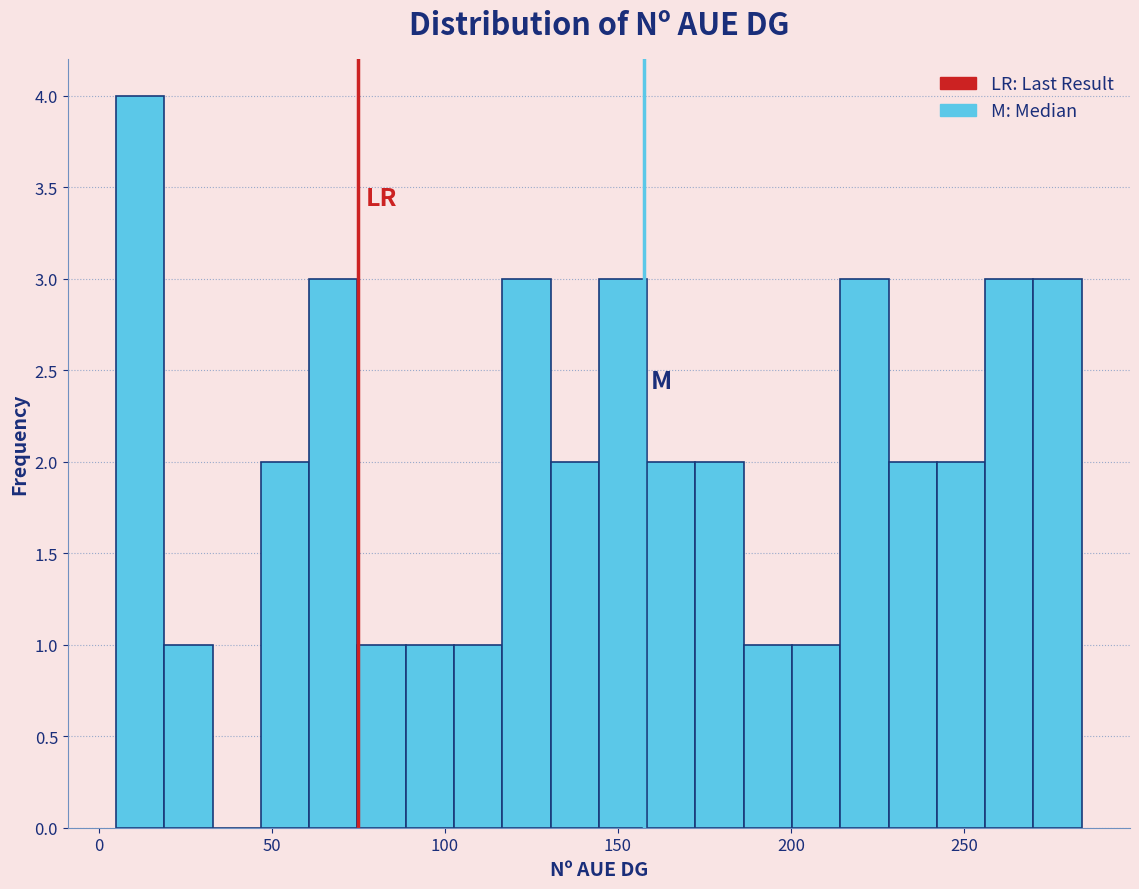

Around what value on the x-axis is the tallest bar? Give the approximate position of its centre, as read against the axis.

10